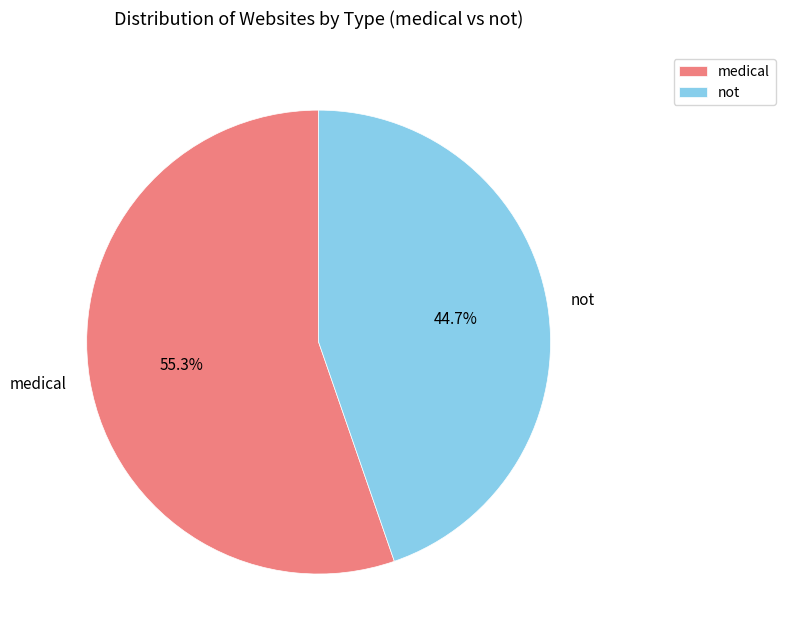

Which has a higher value, not or medical?

medical